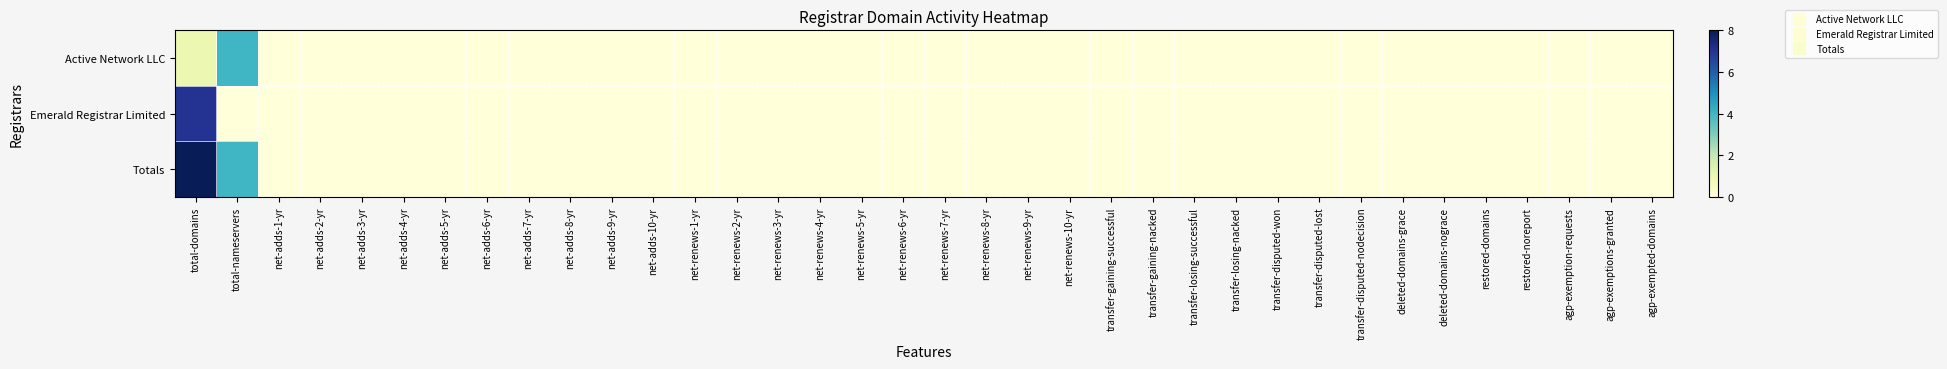

At which category does the chart reach its peak across all series?

total-domains